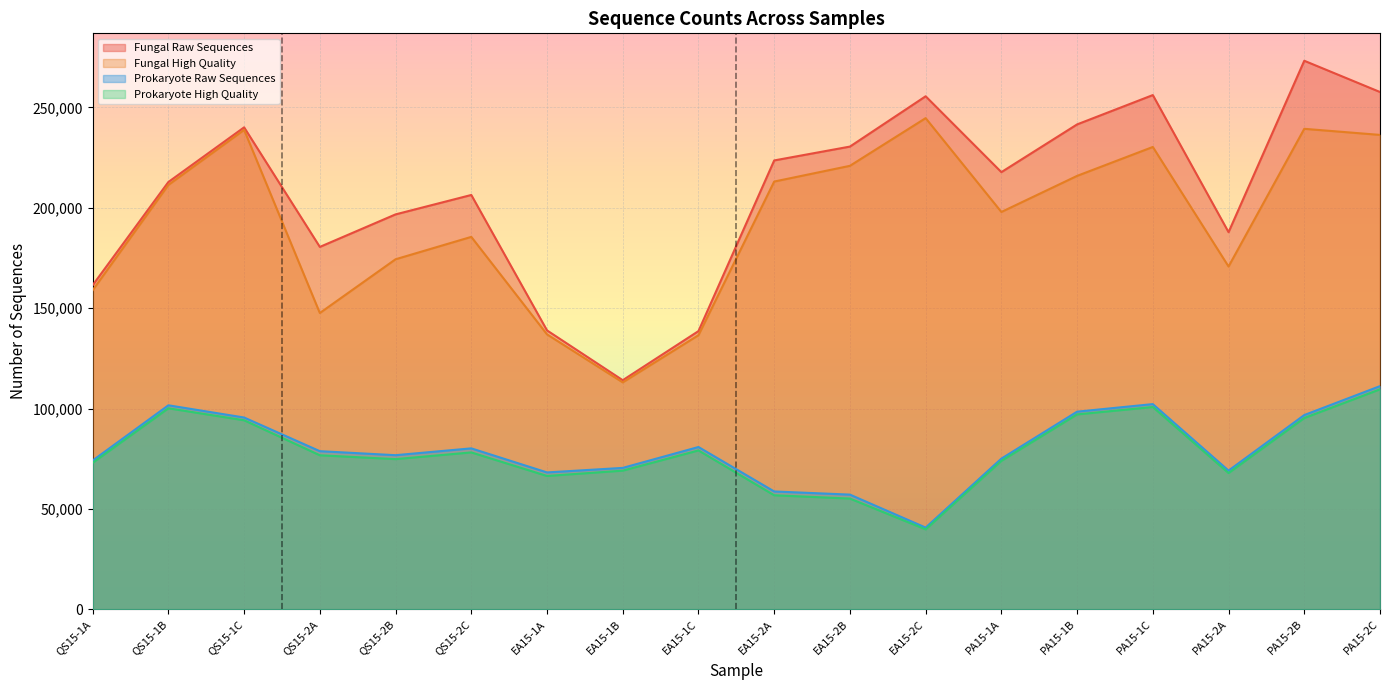

What is the difference between the second highest and minimum values in the Prokaryote High Quality series?

60947